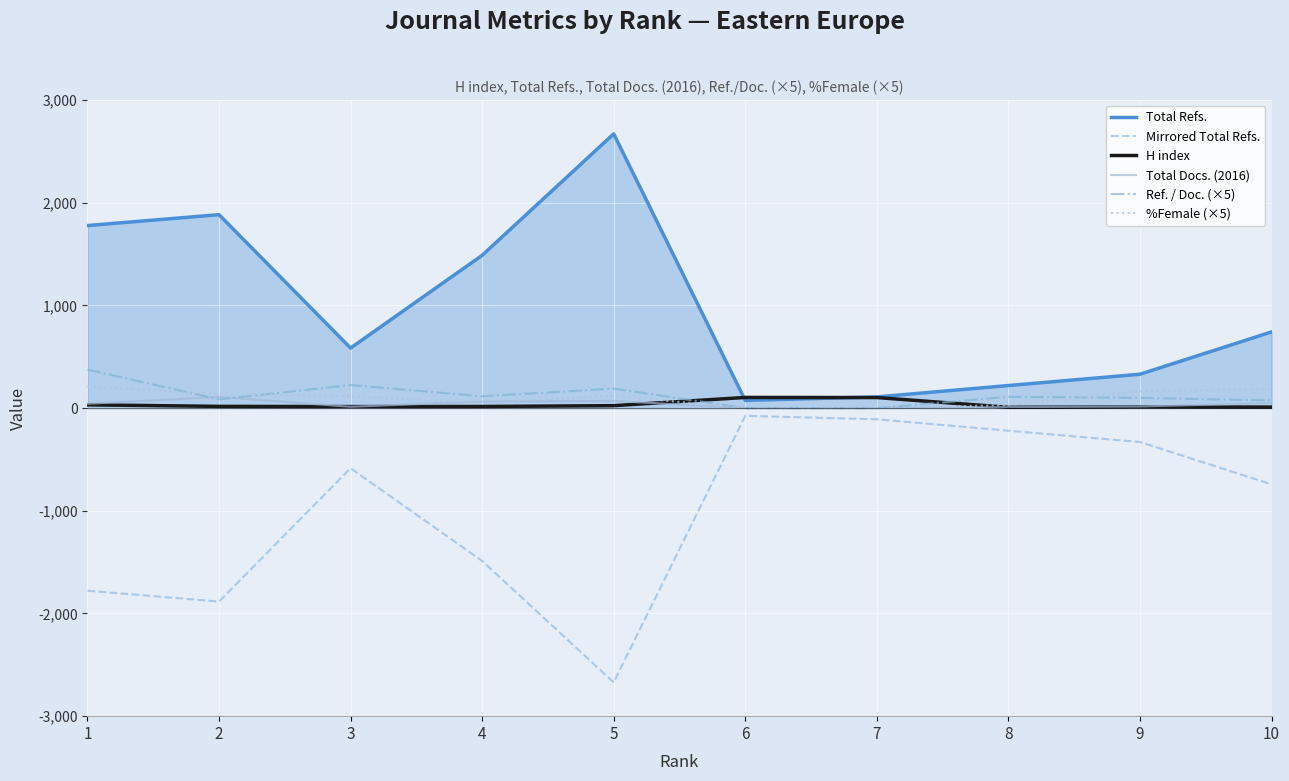

Which label corresponds to the smallest value in the chart?

5